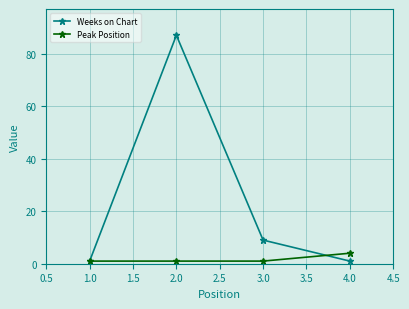

What is the average value of the Peak Position series?

2